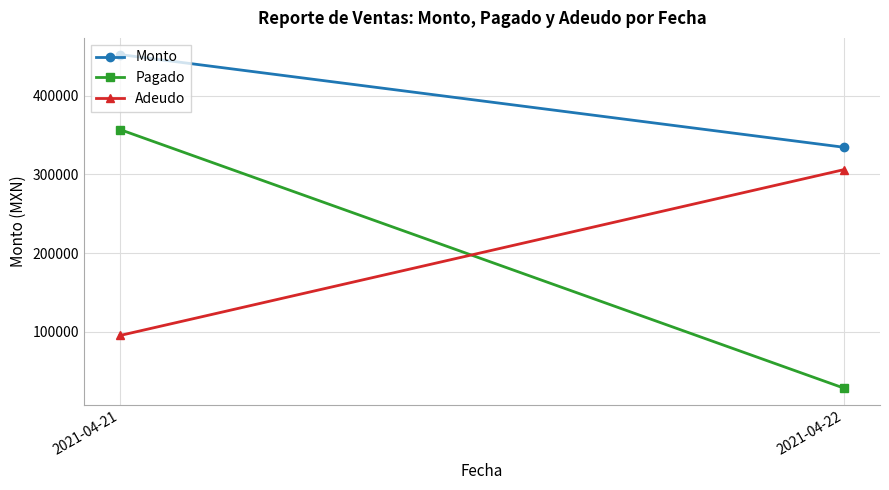

Which category has the highest value in the Adeudo series?

2021-04-22